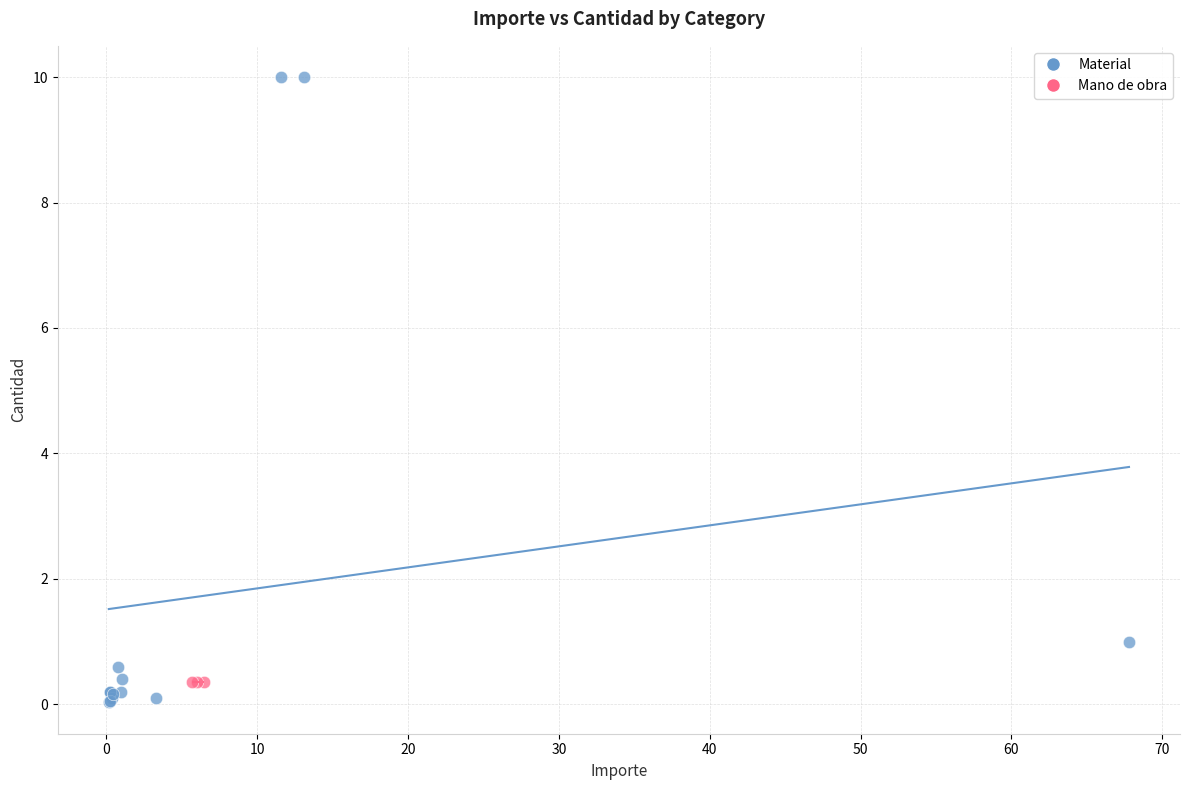

Which series reaches the maximum Y coordinate?

Material